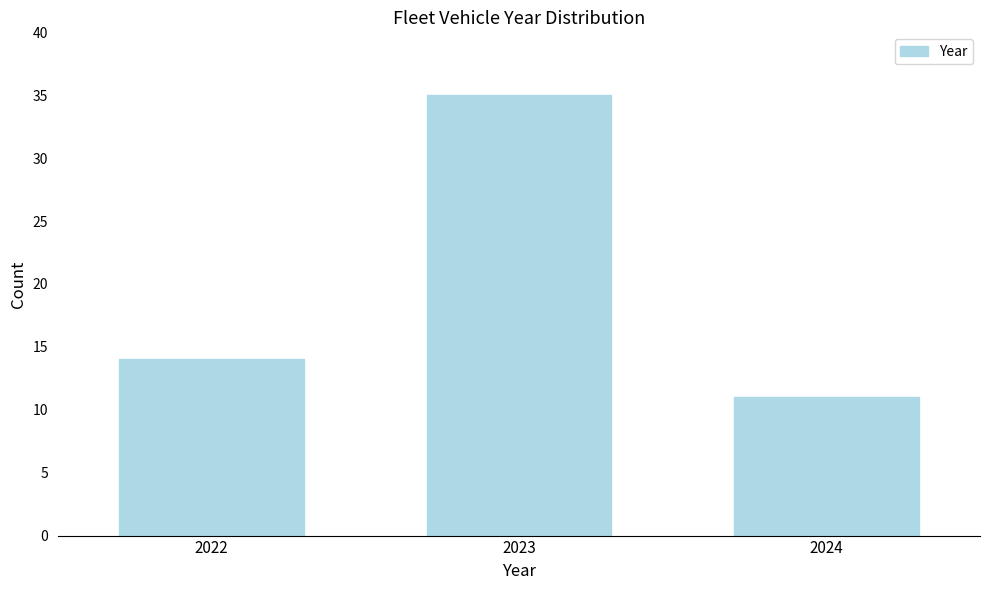

Reading left to right, transcribe all the data shown in this chart.

2022=14	2023=35	2024=11